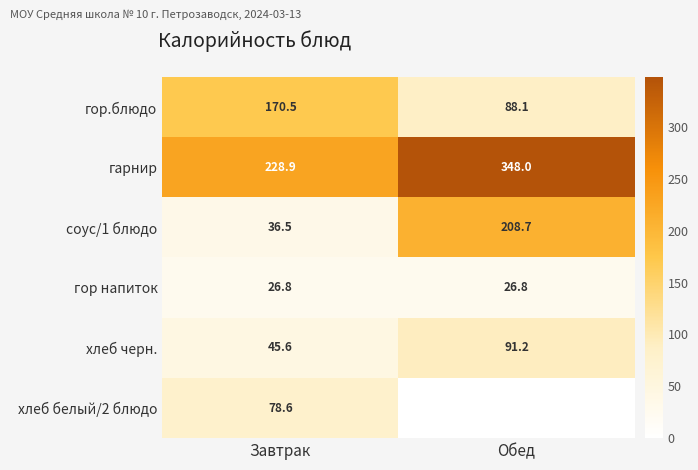

What is the sum of the гор напиток values at Завтрак and Обед?

53.6